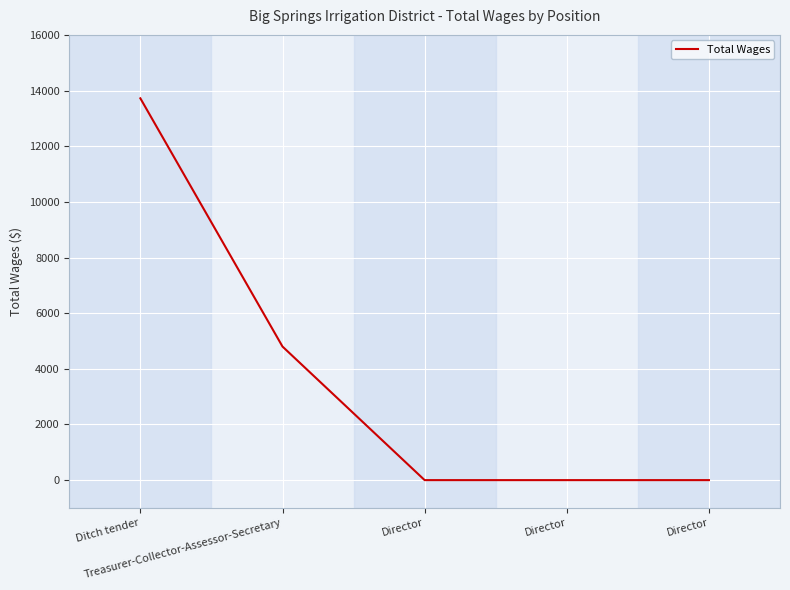

Between Director and Ditch tender, which is larger?

Ditch tender